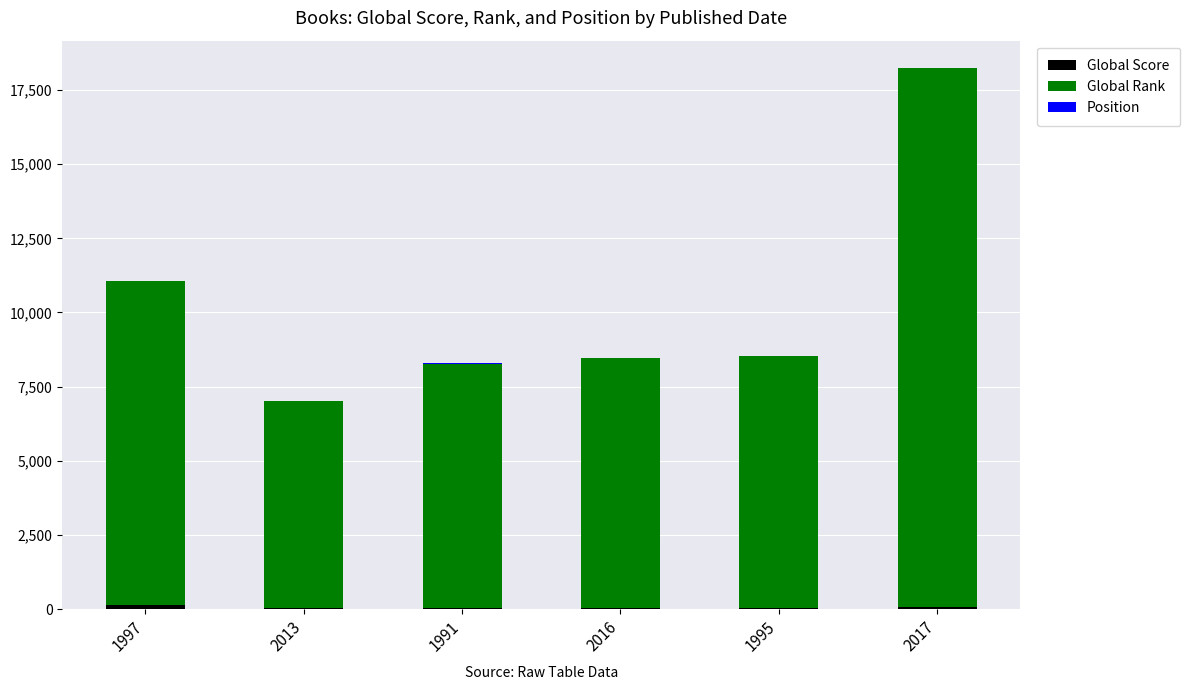

At which category is the sum across all series the highest?

2017